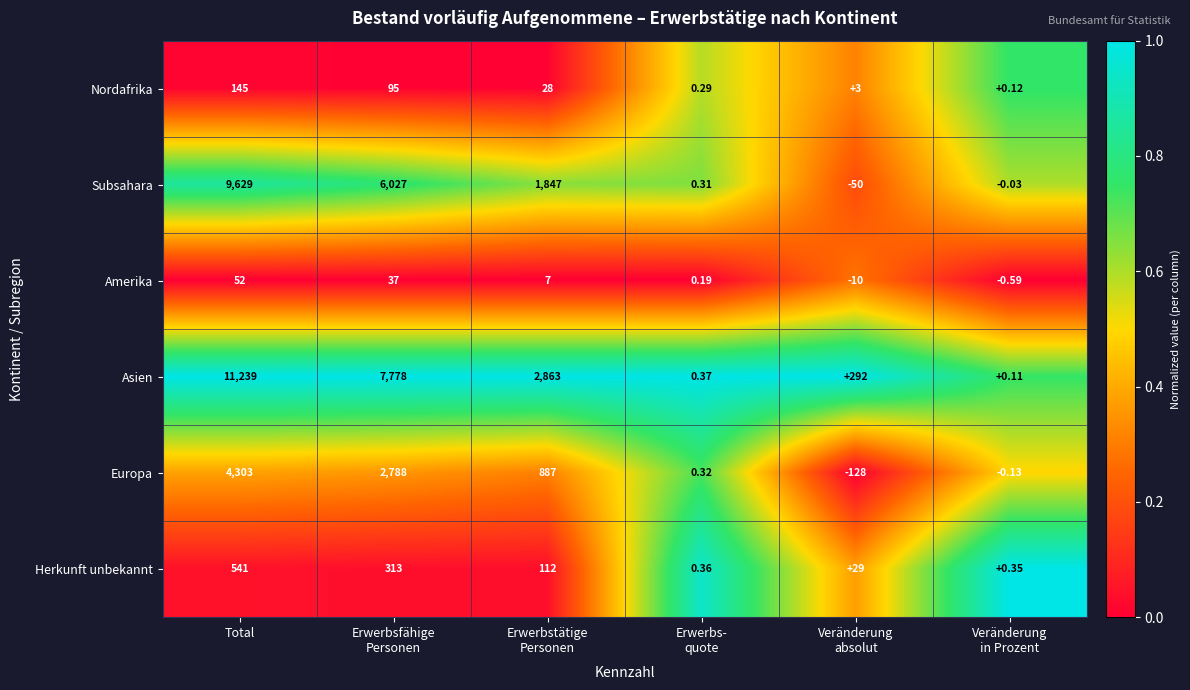

At which label does Herkunft unbekannt first exceed 112?

Total